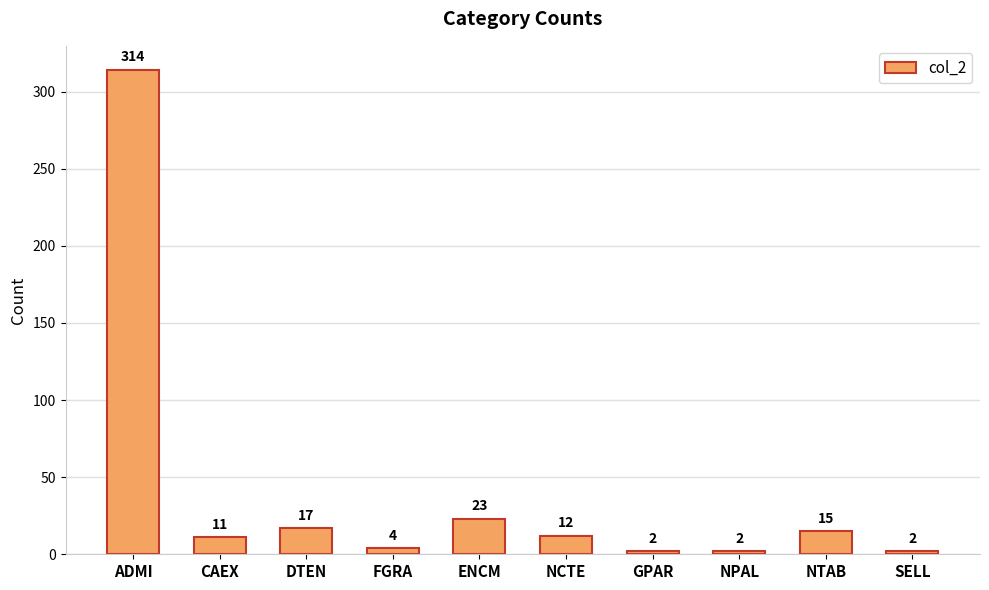

At which category does the chart reach its peak across all series?

ADMI